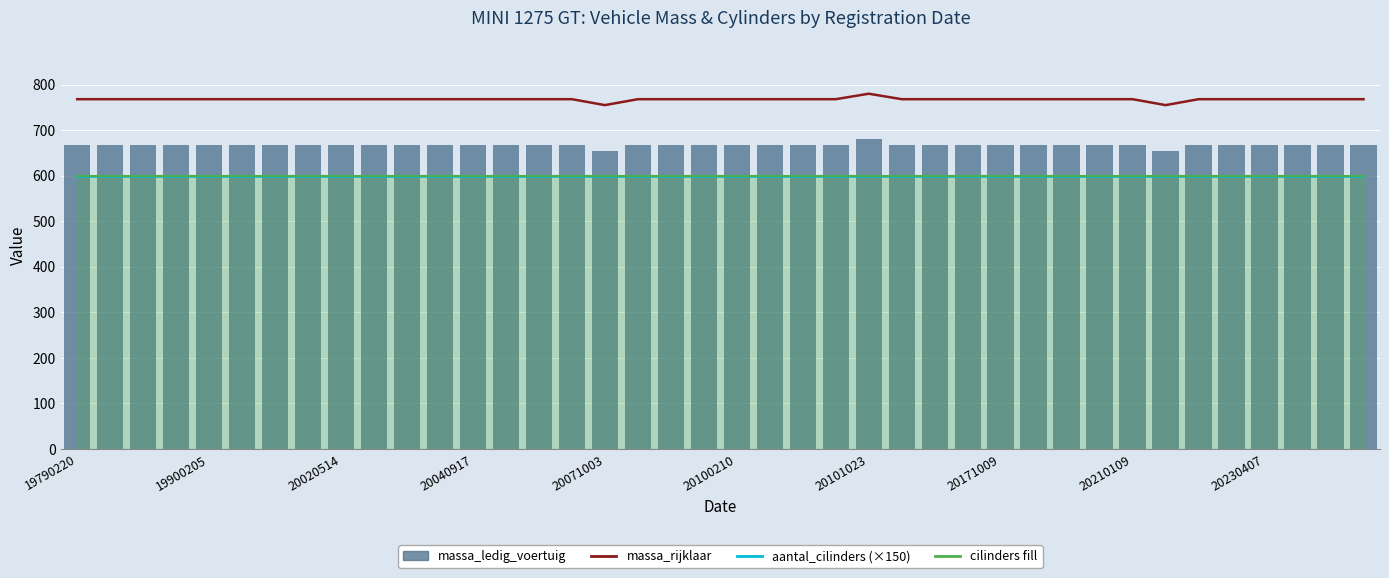

What is the difference between the highest and lowest values at 20040917?

168